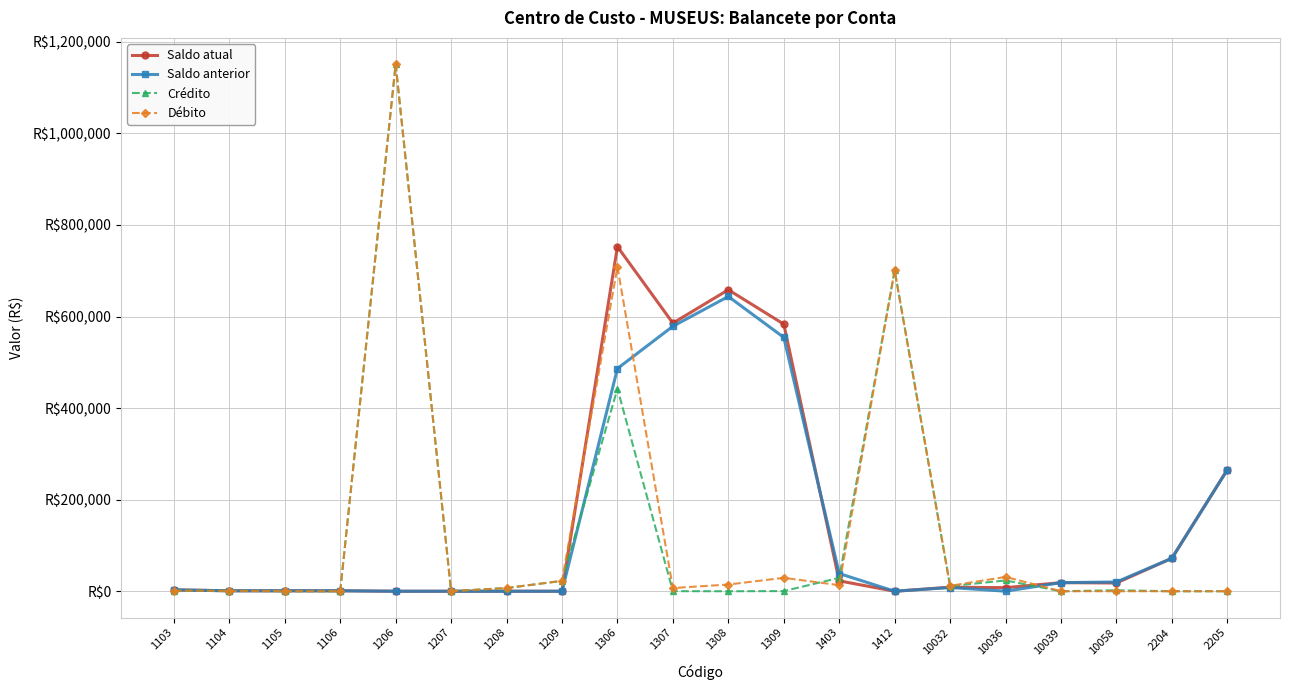

What are all the series names shown in the legend?

Saldo atual, Saldo anterior, Crédito, Débito